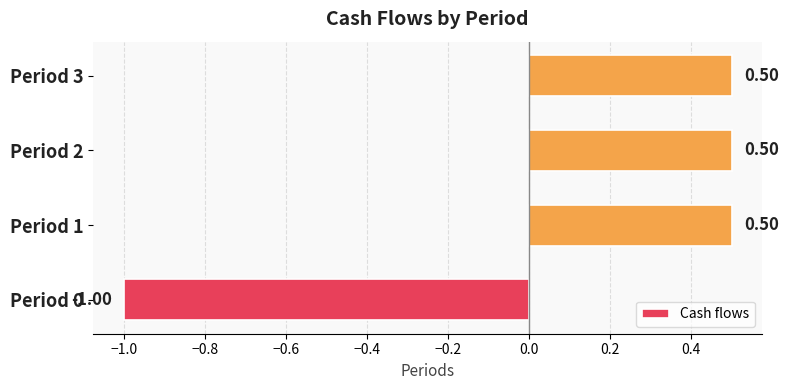

What is the sum of the values at Period 3 and Period 1?

1.0